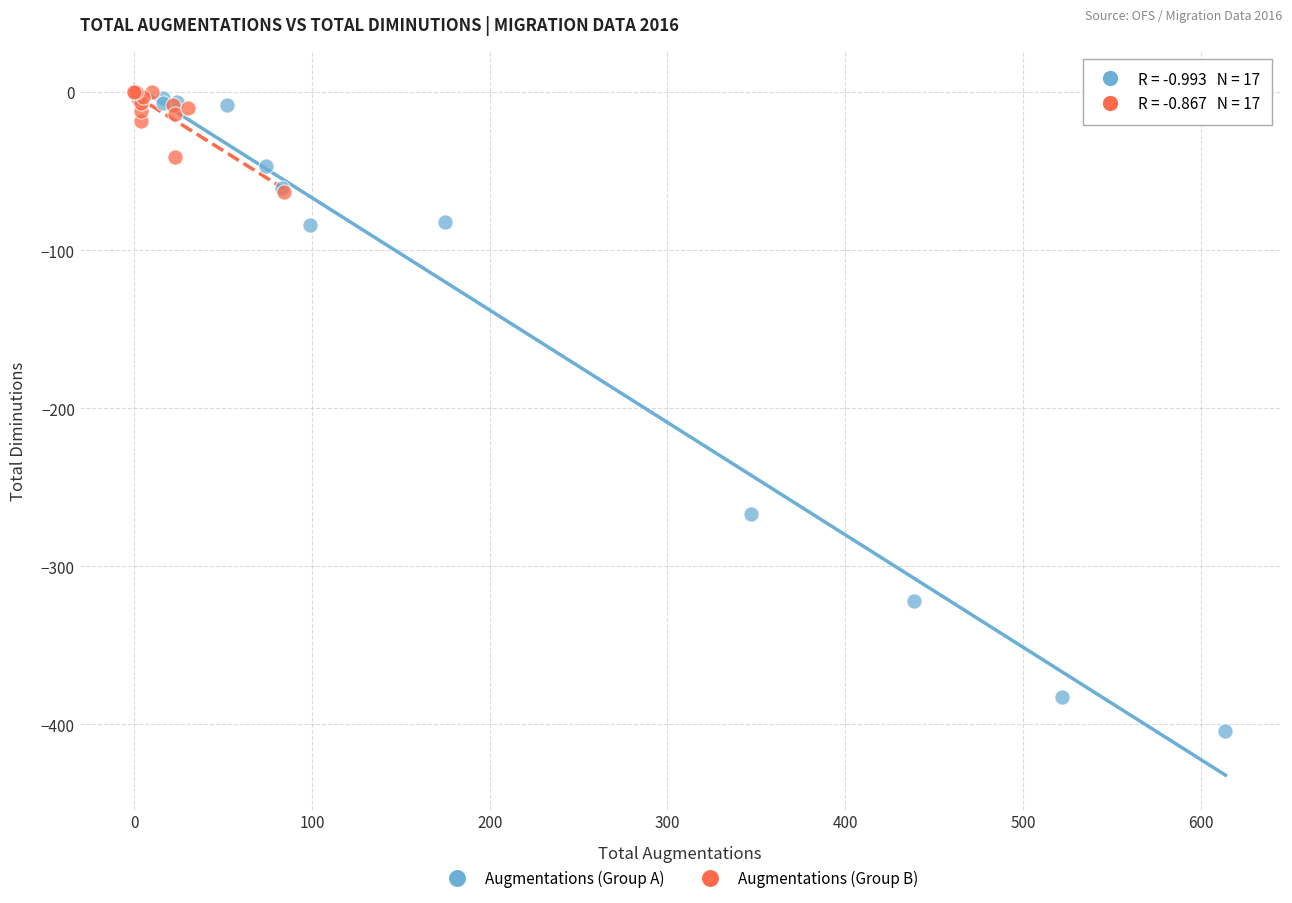

What are all the series names shown in the legend?

Augmentations (Group A), Augmentations (Group B)